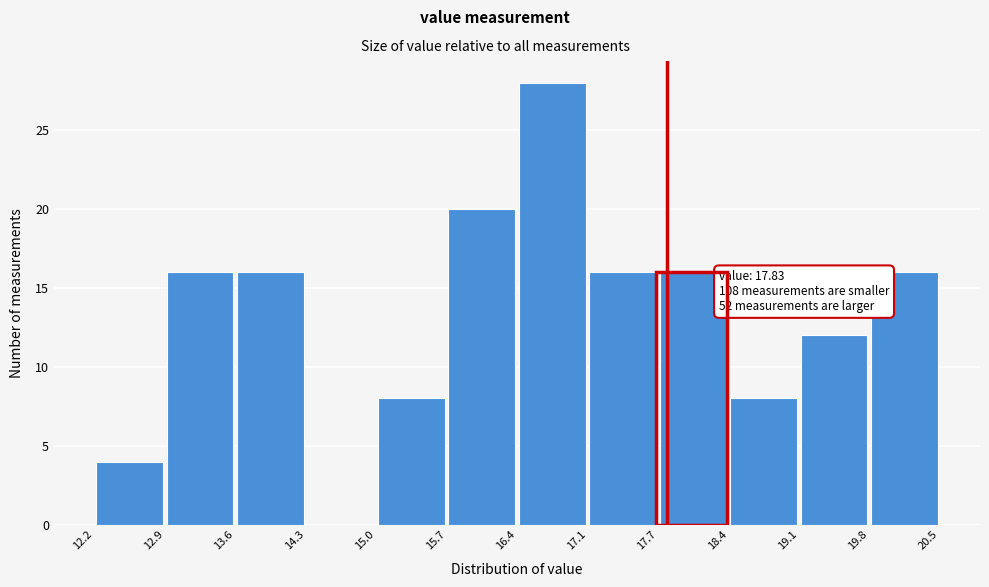

Which range on the x-axis has the tallest bar?

16.4 to 17.1